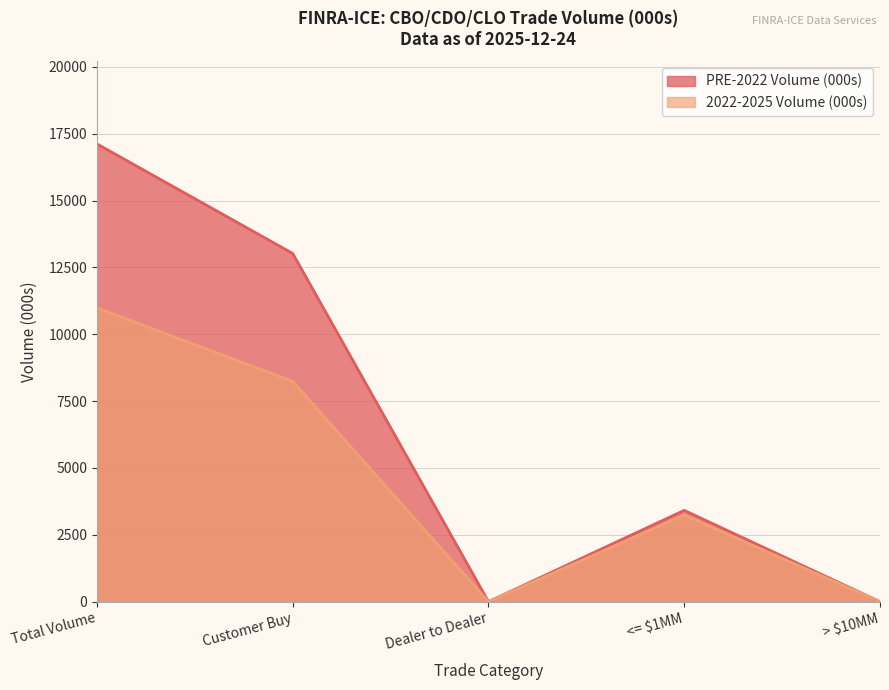

What are all the series names shown in the legend?

PRE-2022 Volume (000s), 2022-2025 Volume (000s)